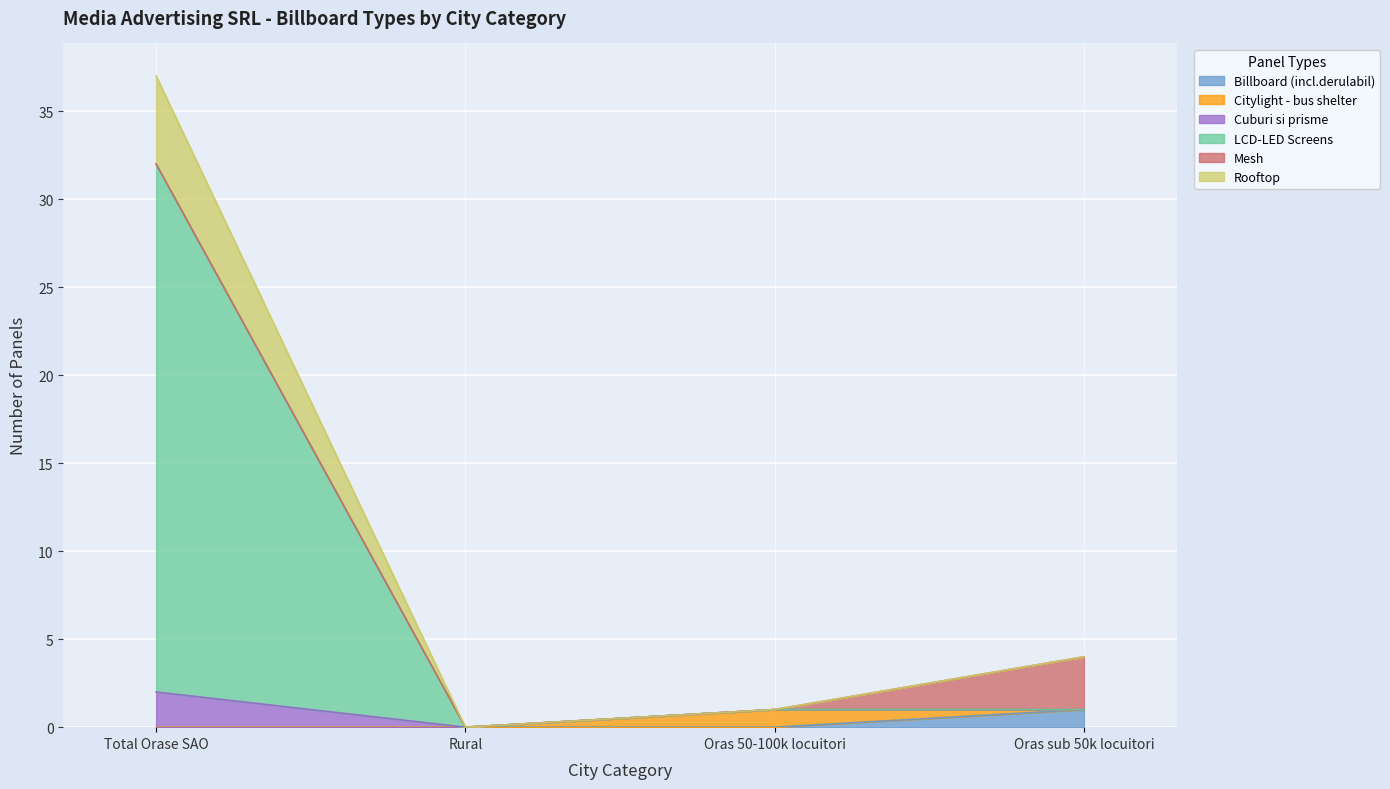

Between Total Orase SAO and Oras 50-100k locuitori, which series saw the biggest shift?

LCD-LED Screens